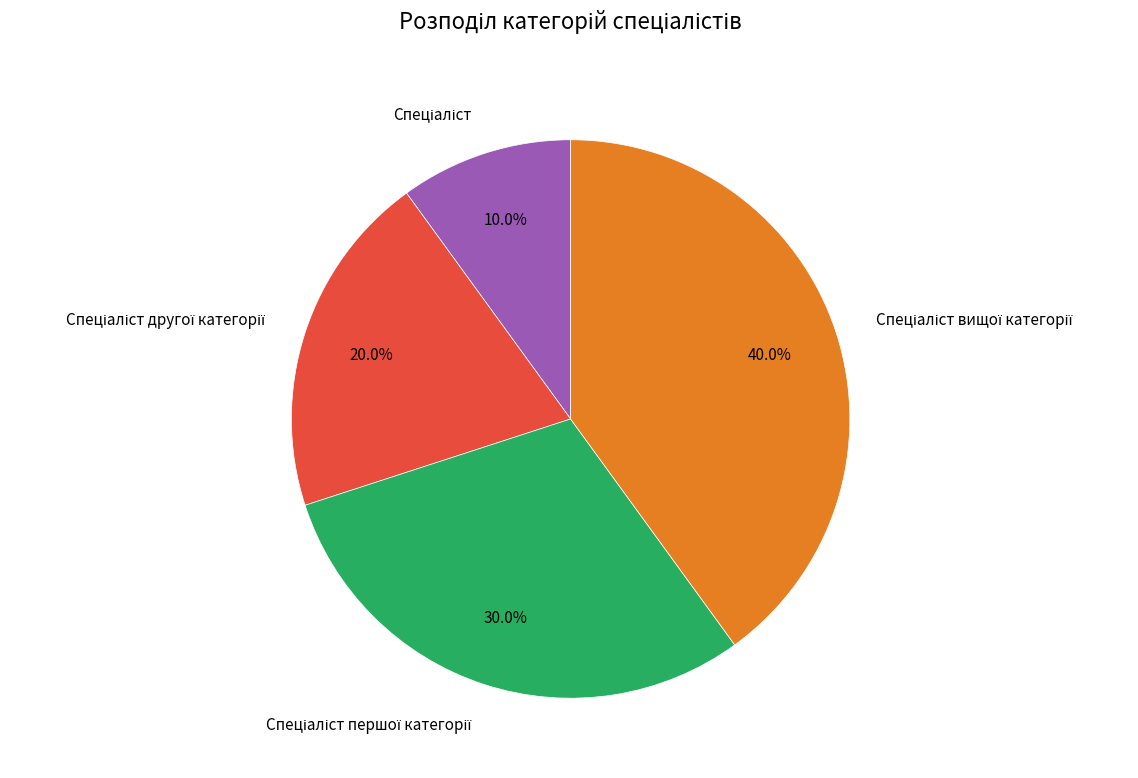

Is there any slice that represents more than half of the pie?

No